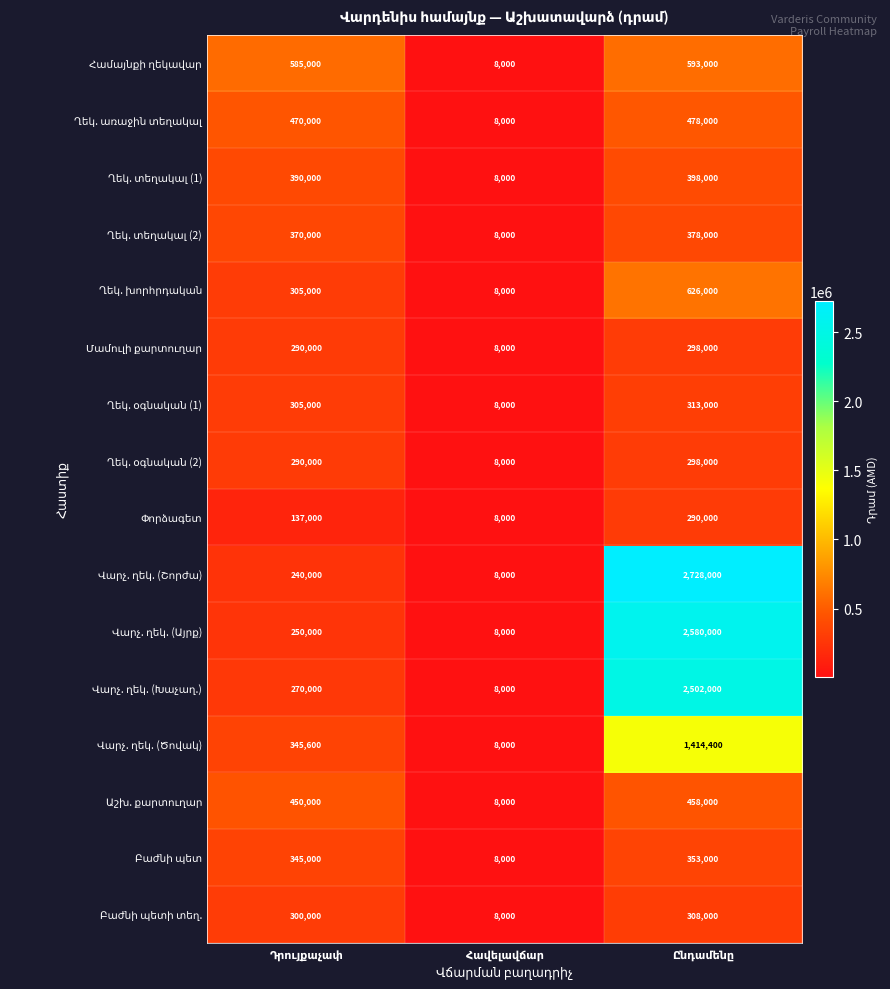

What is the maximum value shown in the chart?

2728000